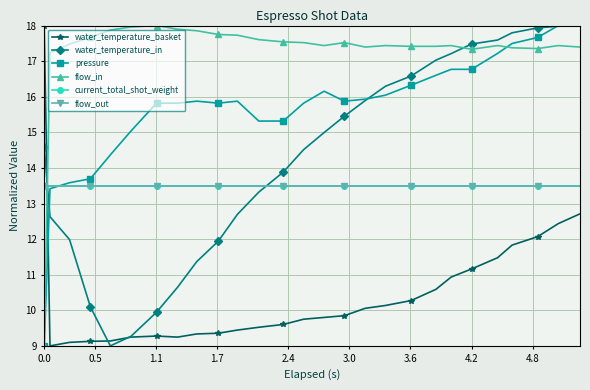

Does the chart have visible grid lines?

Yes